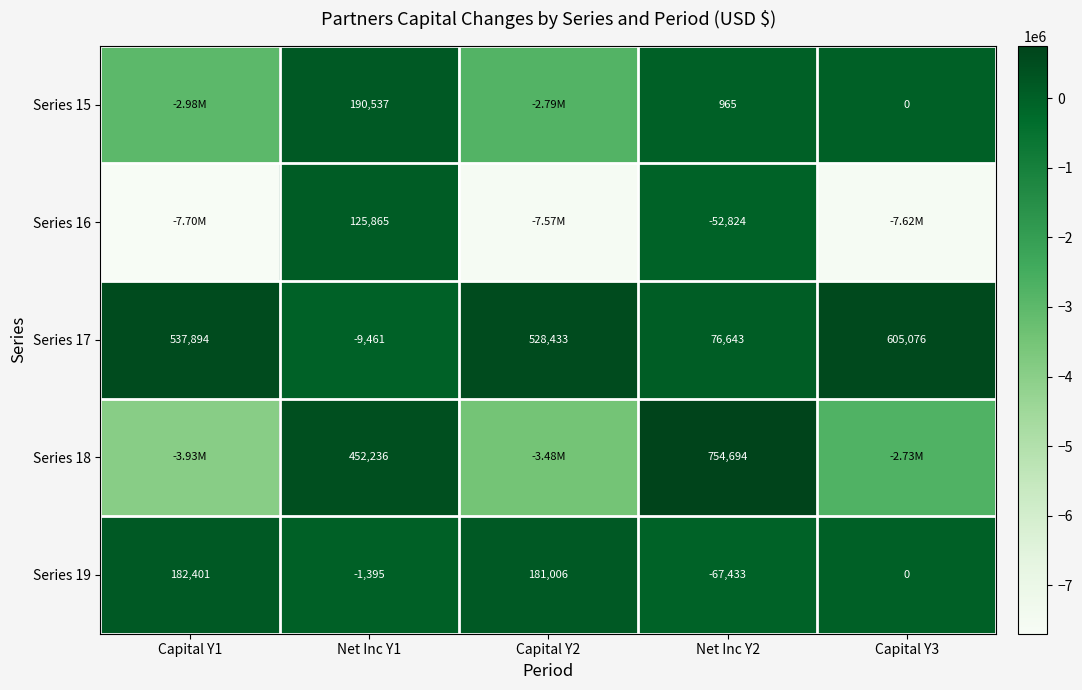

What is the highest value of the Series 17 series?

605076